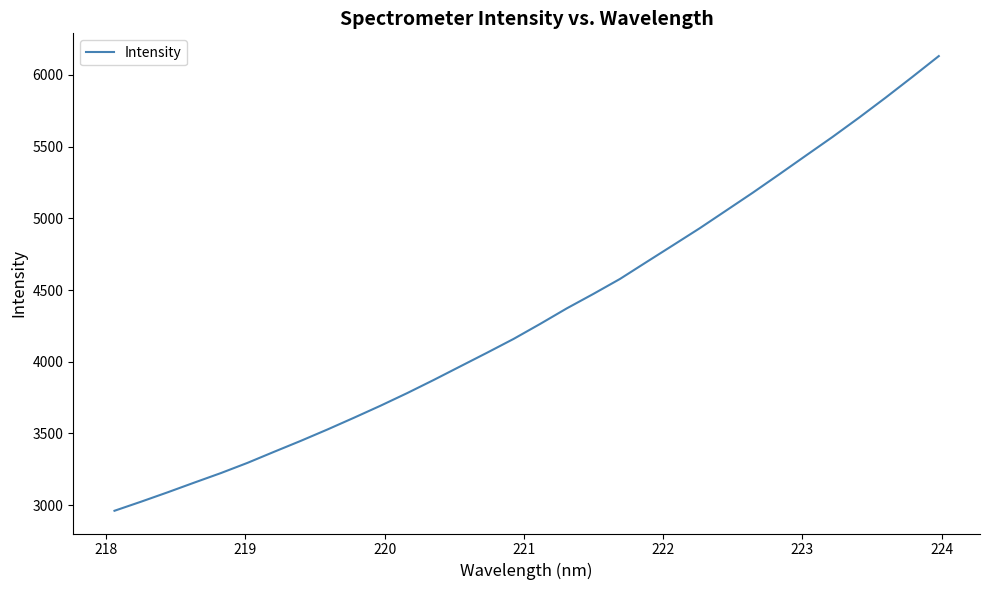

What is the minimum value shown in the chart?

2961.0